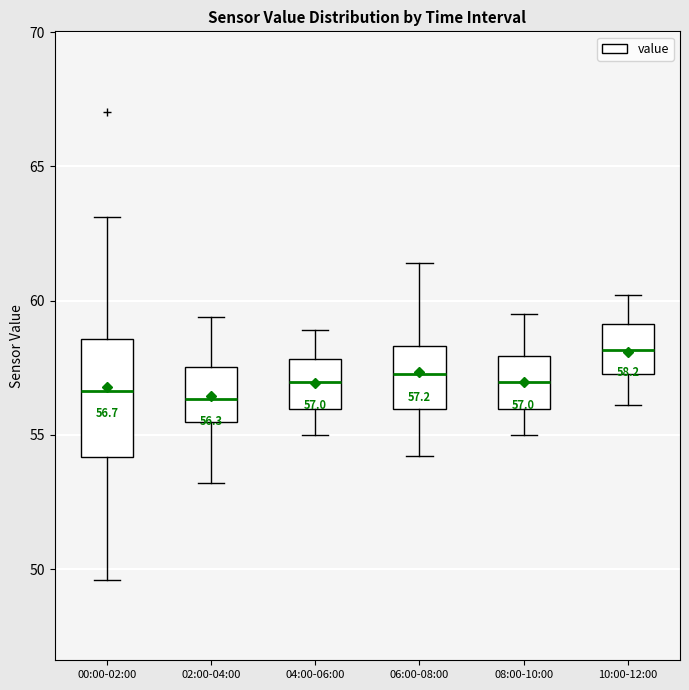

Which box is the tallest, from its lower edge to its upper edge?

00:00-02:00